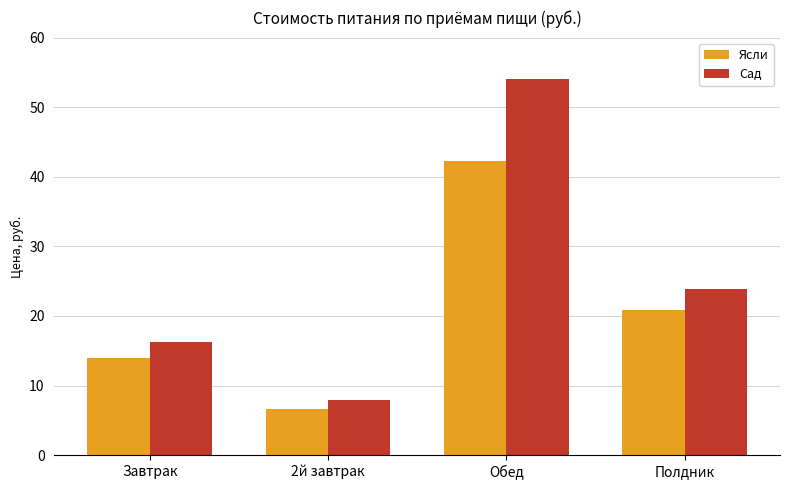

Is the value of Сад at 2й завтрак greater than the value of Ясли at Обед?

No